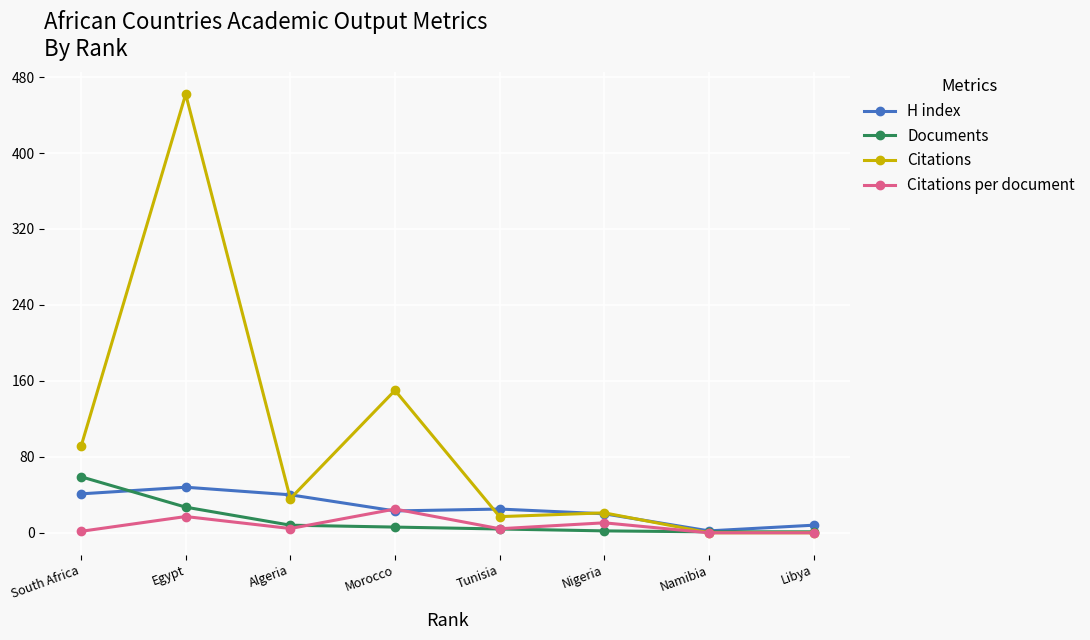

At which category does Citations reach its first local valley?

Algeria